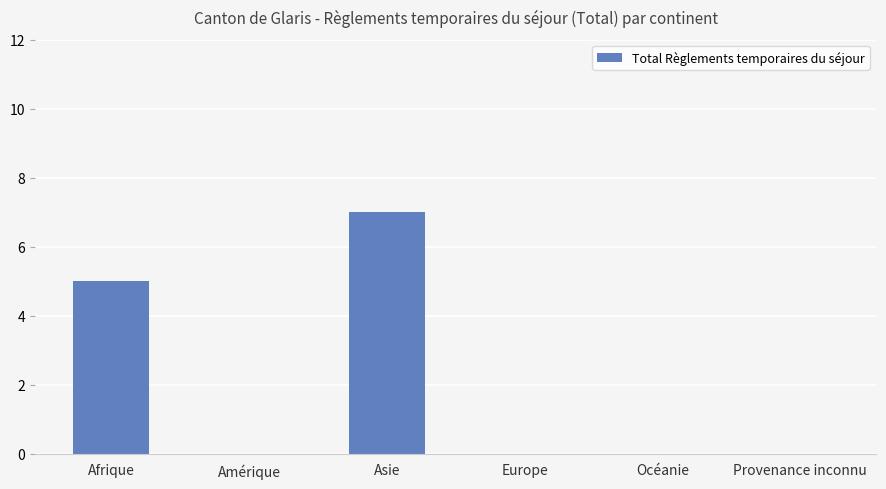

Between Asie and Océanie, which is larger?

Asie